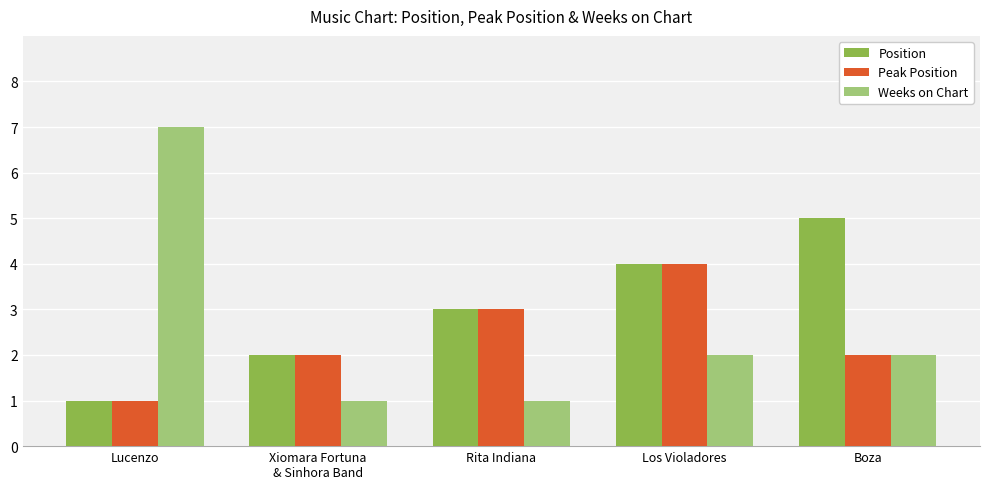

What is the difference between the second highest and minimum values in the Weeks on Chart series?

1